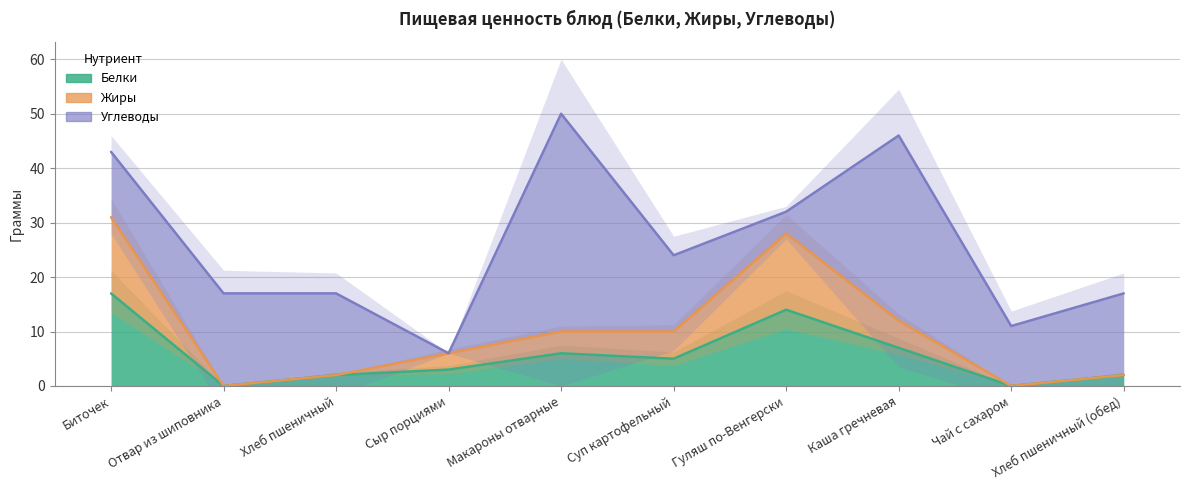

True or false: Жиры has a value of 2 at Хлеб пшеничный (обед).

True